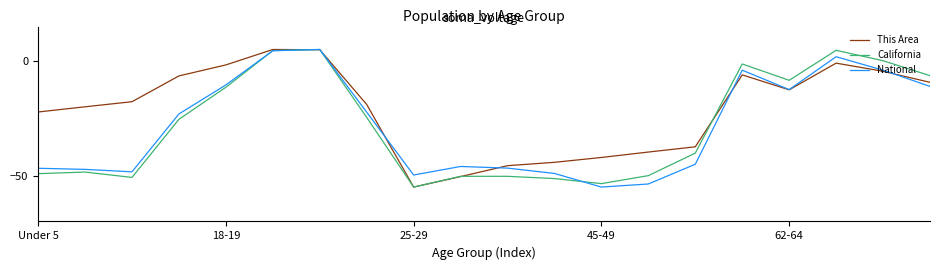

Does the chart have visible grid lines?

No